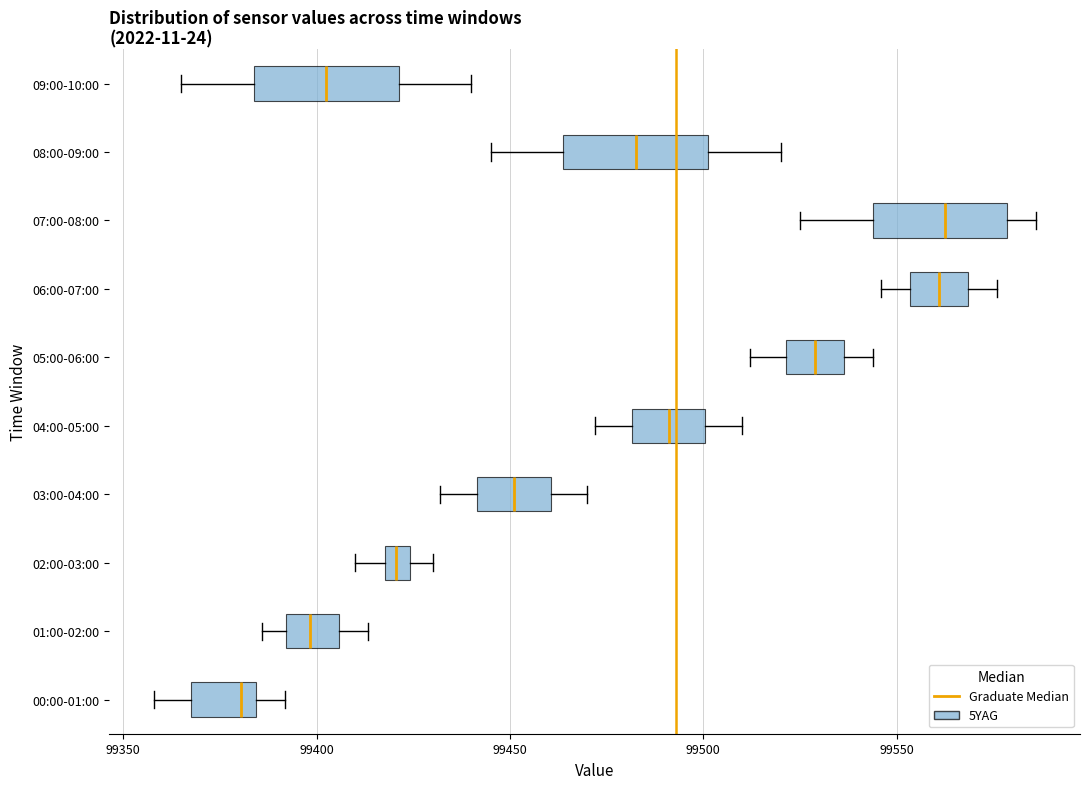

Where does the right whisker of the box for 09:00-10:00 end on the x-axis? The values are not printed on the chart, so give them approximately, as read against the axis.

99440